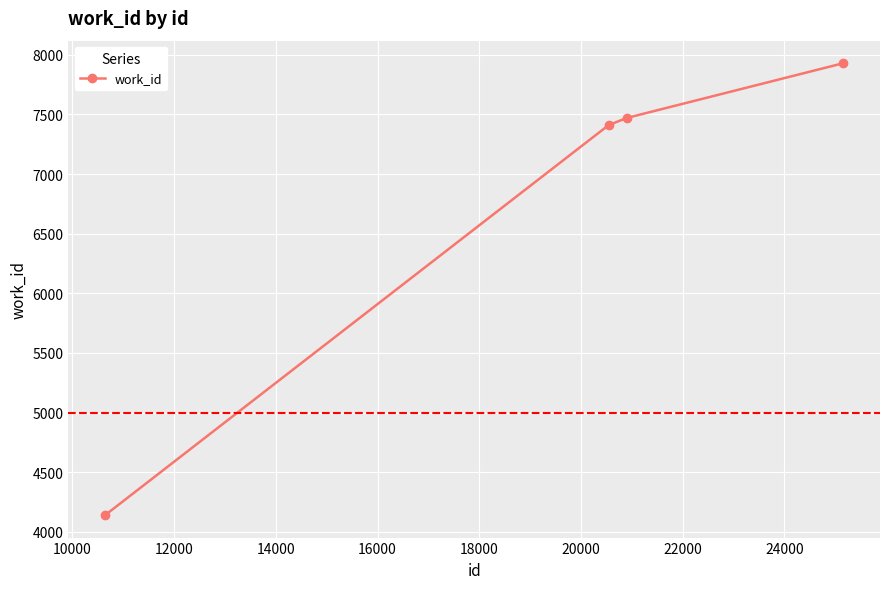

What is the smallest value displayed?

4141